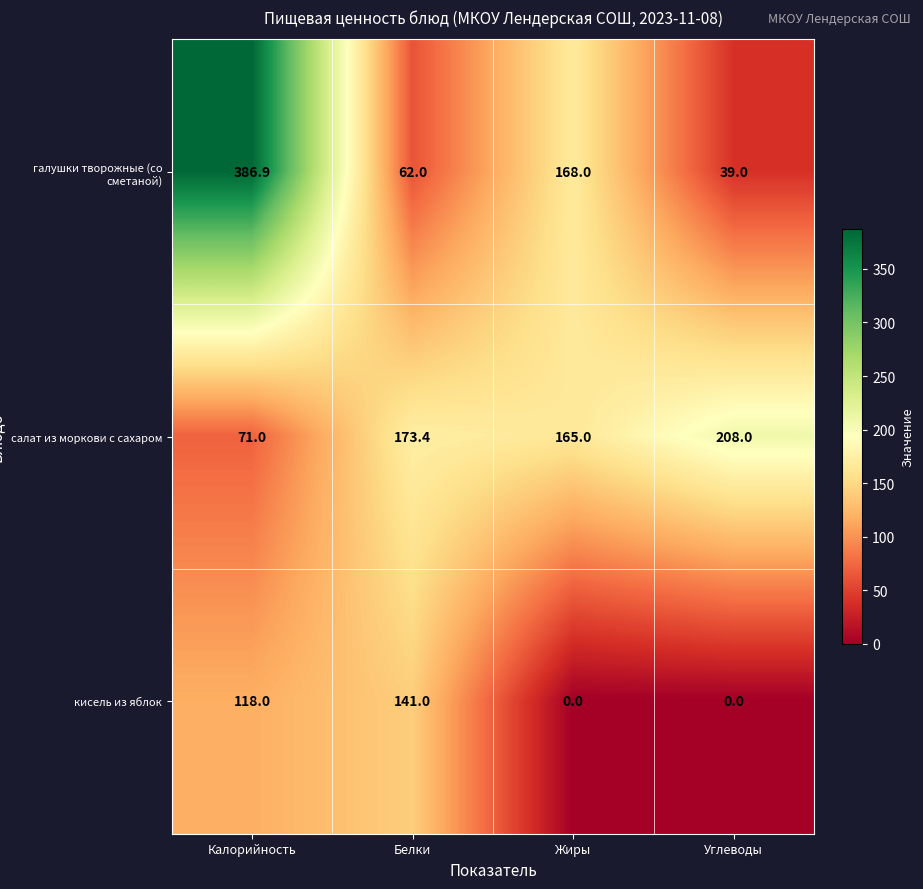

Rank the categories by салат из моркови с сахаром value from highest to lowest.

Углеводы, Белки, Жиры, Калорийность